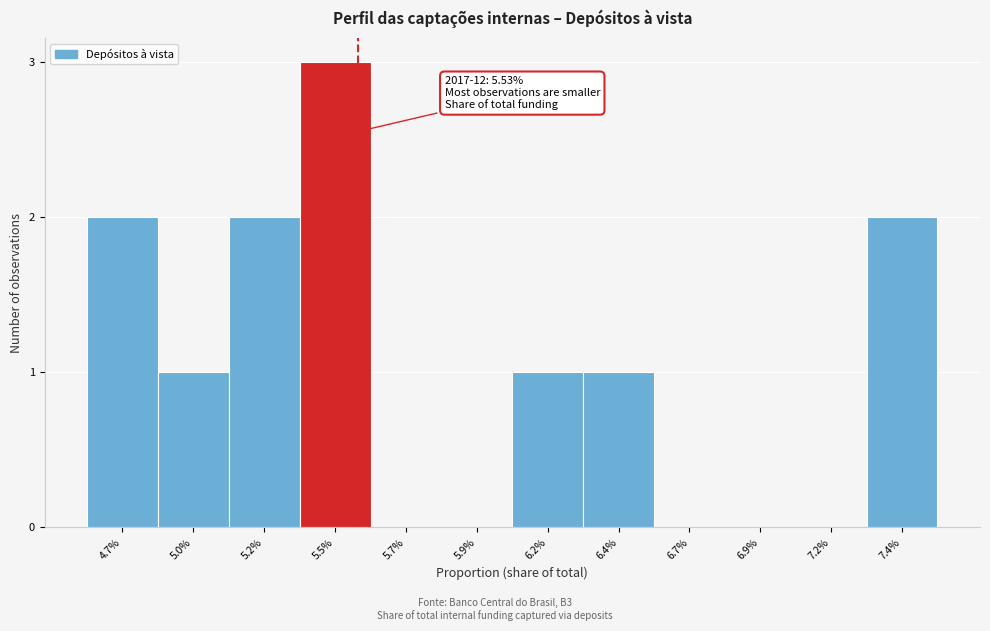

Reading left to right, extract all data points from this chart.

4.7%=2	5.0%=1	5.2%=2	5.5%=3	5.7%=0	5.9%=0	6.2%=1	6.4%=1	6.7%=0	6.9%=0	7.2%=0	7.4%=2